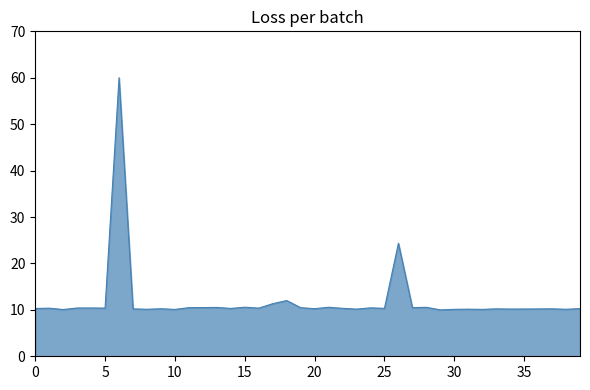

What is the maximum value shown in the chart?

60.0